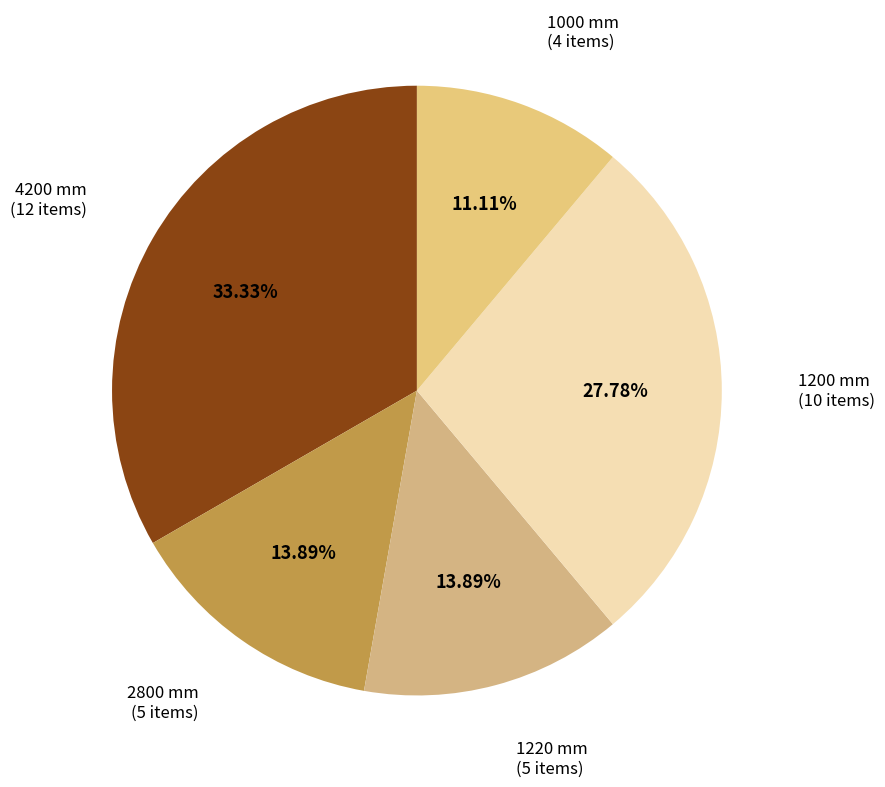

What is the ratio of the value at 1200 mm (10 items) to the value at 2800 mm (5 items)?

2.0